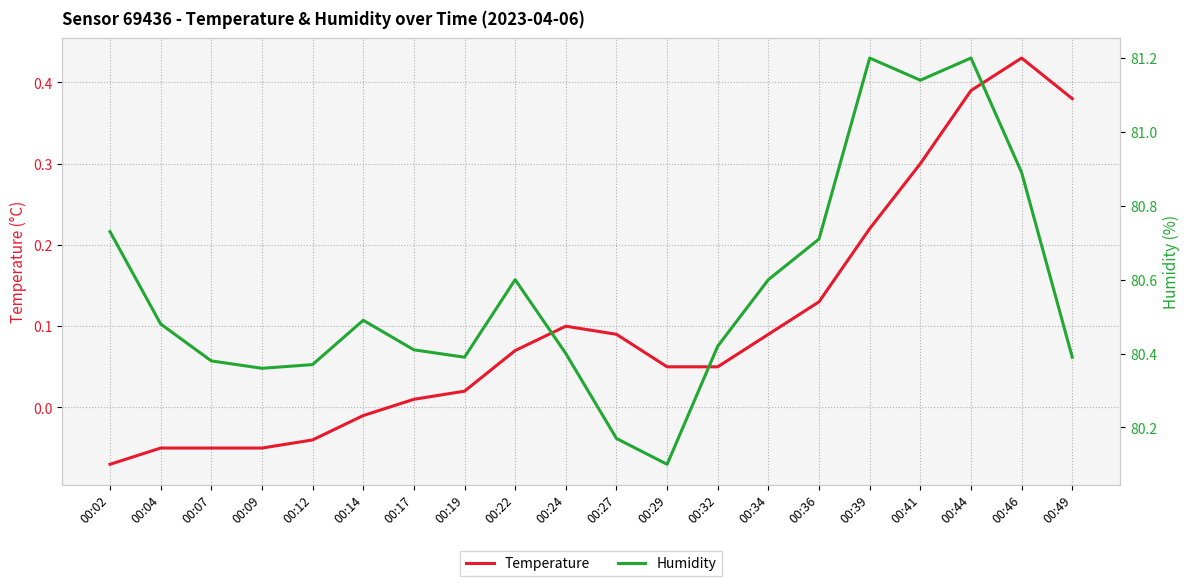

What is the average value of the Humidity series?

80.6